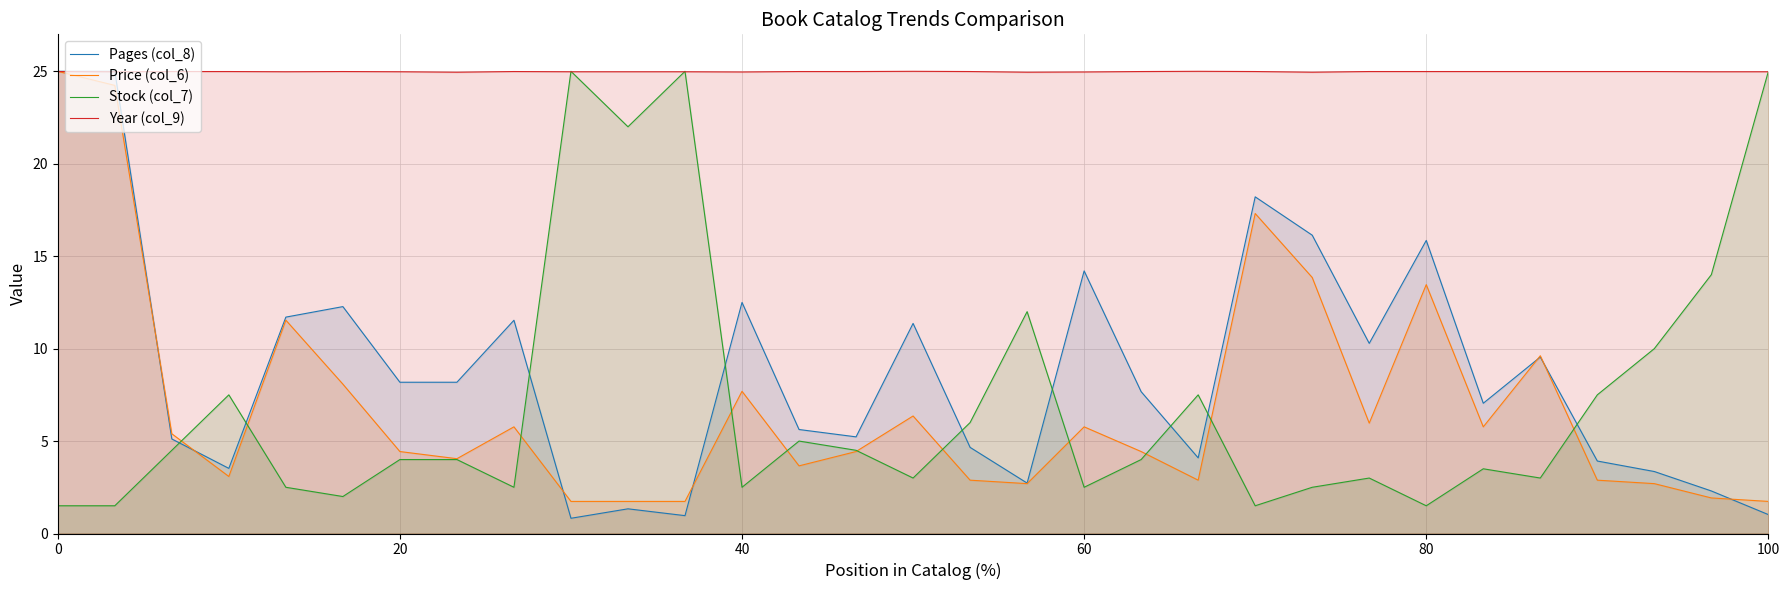

How many data points in Stock (col_7) are above 4?

14